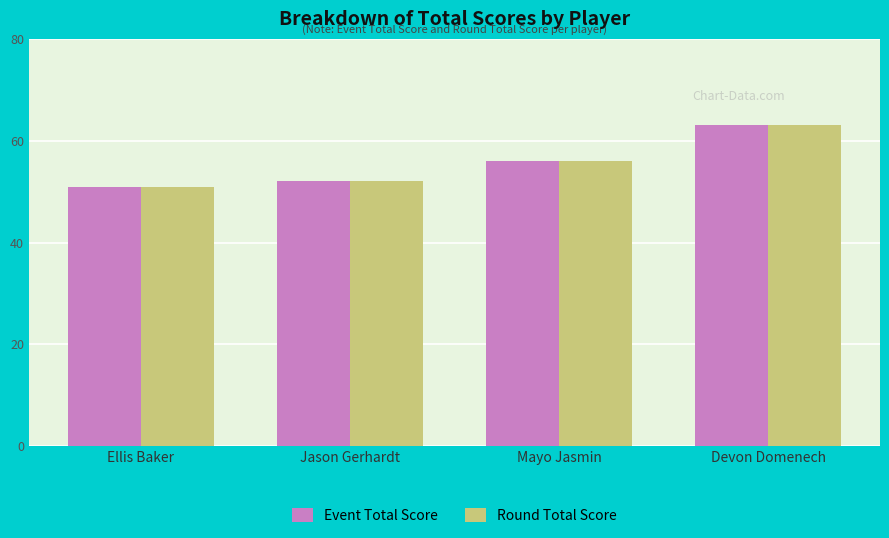

What is the label of the 1st bar from the left?

Ellis Baker